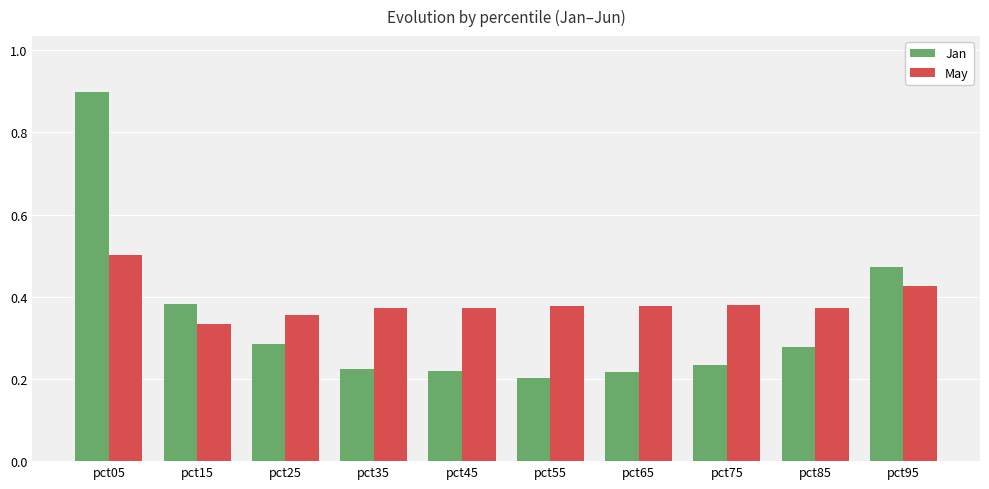

Are the bars grouped side by side (vs. stacked)?

Yes